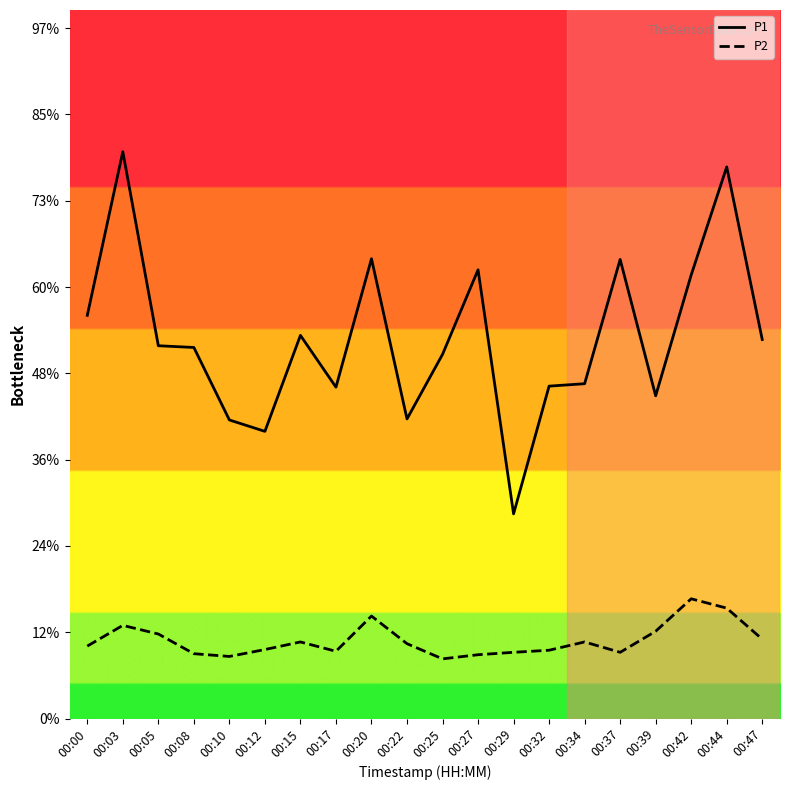

At which category does P2 reach its first local valley?

00:10